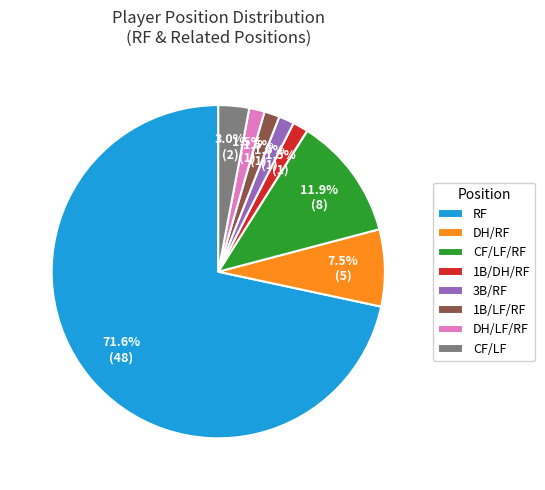

Is there any slice that represents more than half of the pie?

Yes